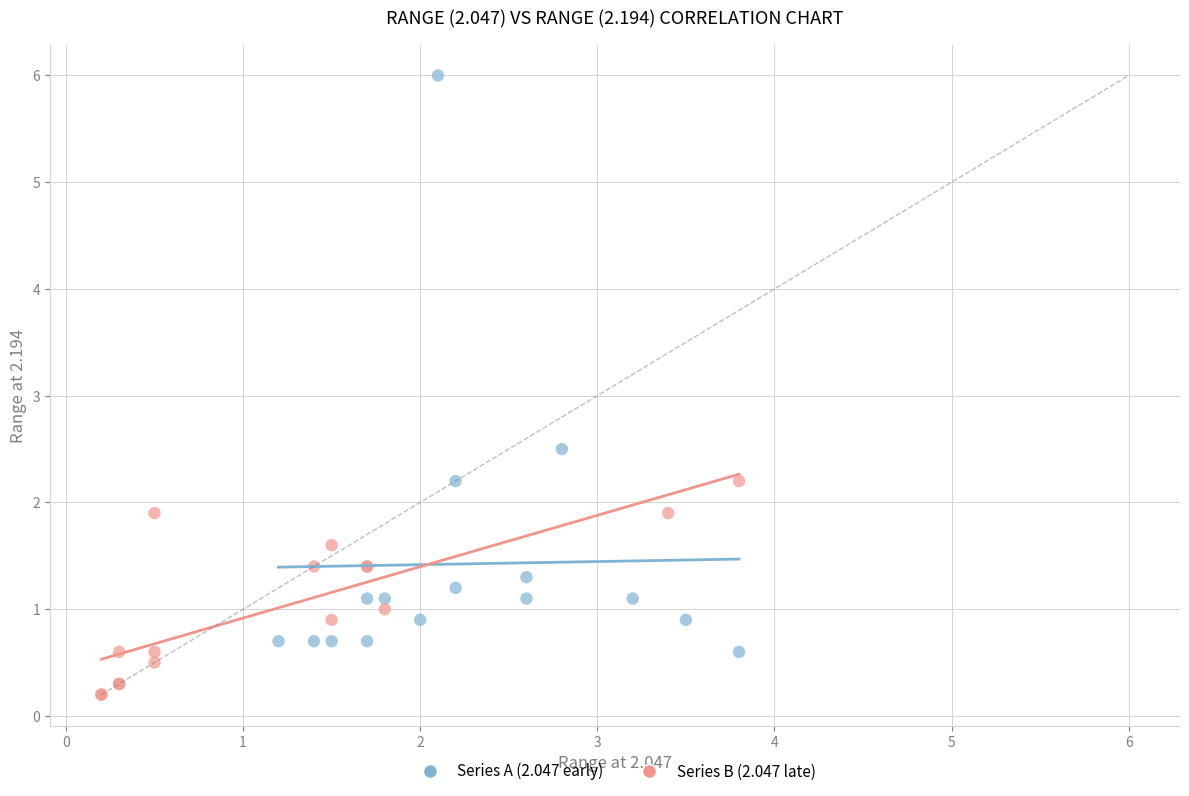

Which series contains the highest Y value?

Series A (2.047 early)